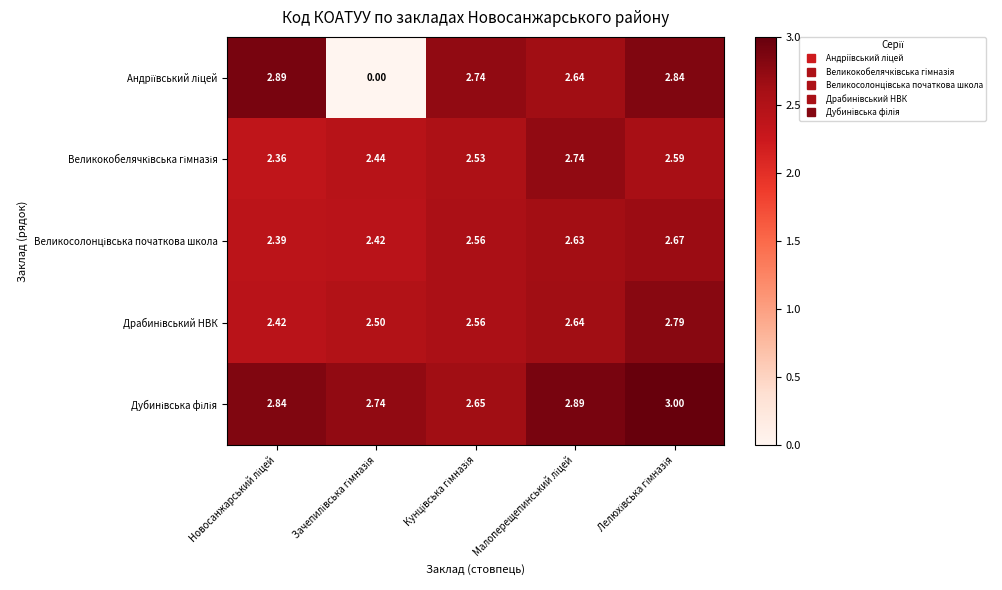

Count the number of categories in the chart.

5